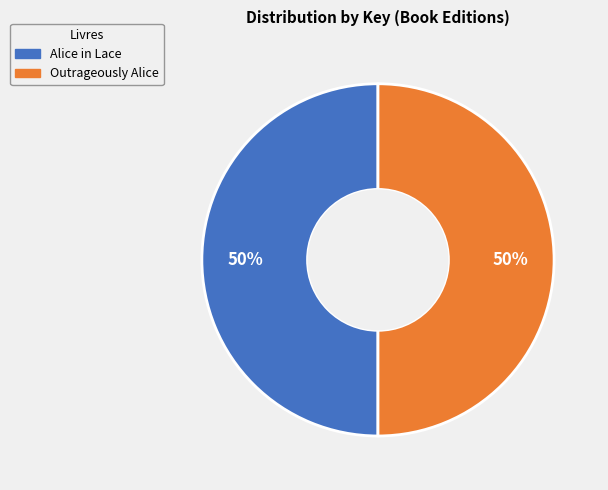

What is the ratio of the value at Outrageously Alice to the value at Alice in Lace?

1.0